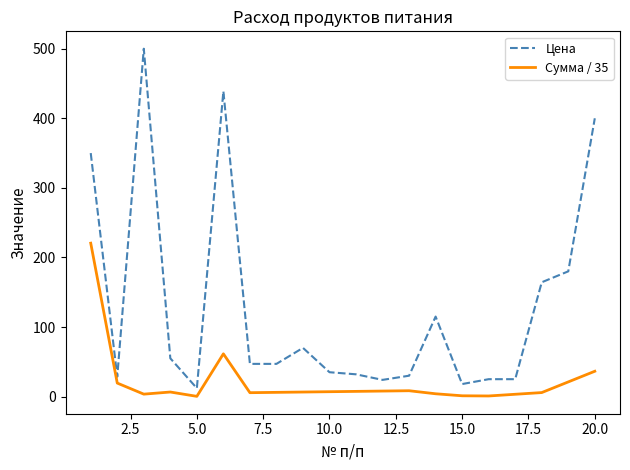

Rank the categories by value from highest to lowest.

3, 6, 20, 1, 19, 18, 14, 9, 4, 7, 8, 10, 11, 13, 2, 16, 17, 12, 15, 5